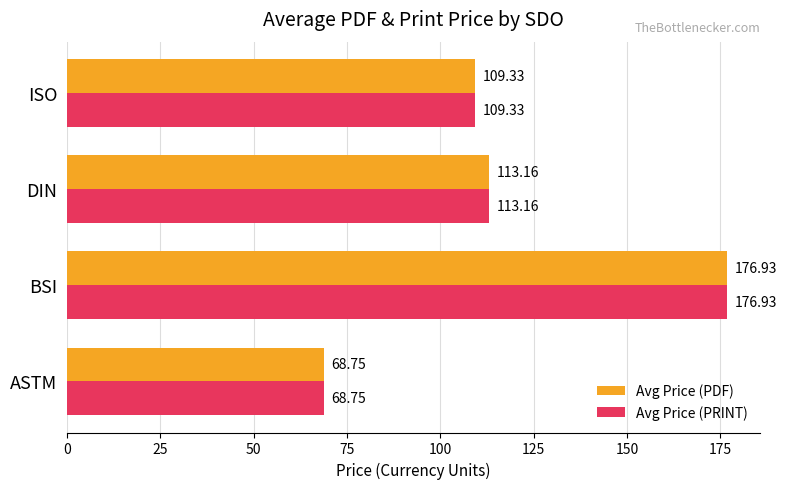

Where is Avg Price (PRINT) nearest to the value 122?

DIN